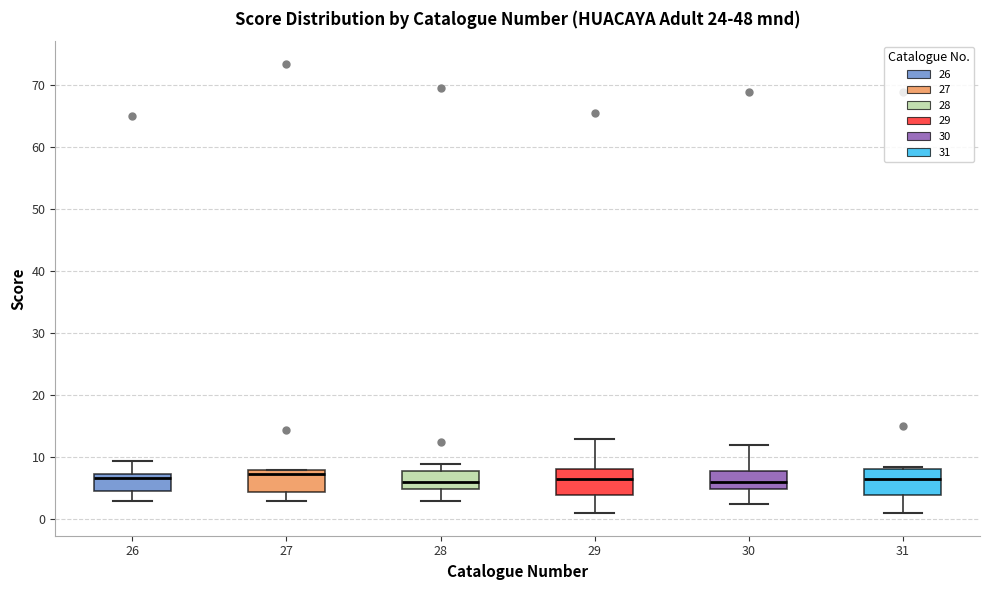

Reading left to right, read every box against the y-axis: the position of its median line, the range the box covers, and the ends of its whiskers. The values are not printed on the chart, so give them approximately, as read against the axis.

26: median 7 (just below the box's upper edge), box 5 to 7, whiskers 3 to 10
27: median 7, box 4 to 8, whiskers 3 to 8
28: median 6, box 5 to 8, whiskers 3 to 9
29: median 7, box 4 to 8, whiskers 1 to 13
30: median 6, box 5 to 8, whiskers 3 to 12
31: median 7, box 4 to 8, whiskers 1 to 9